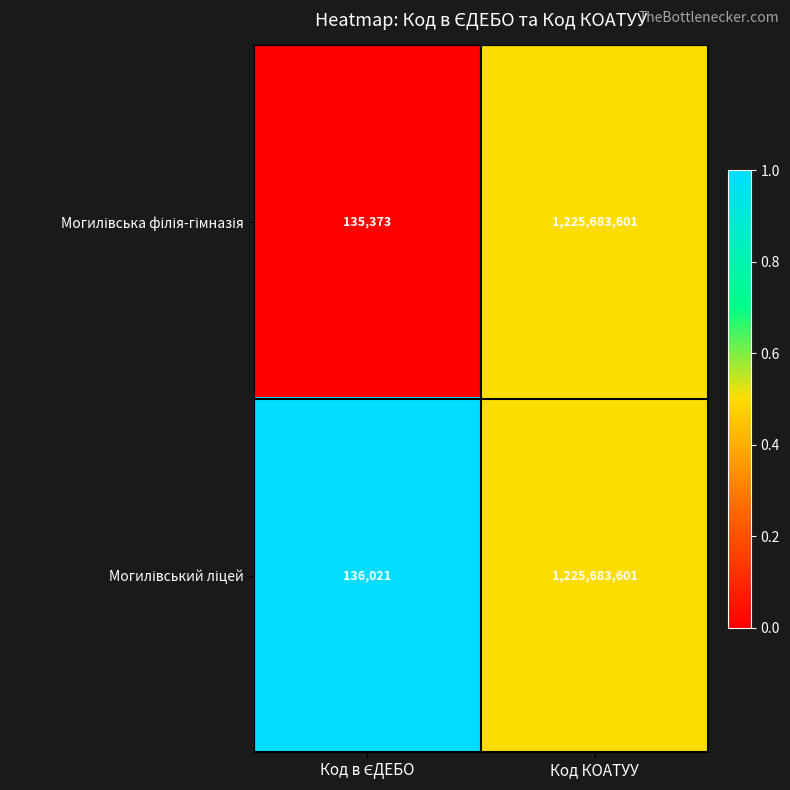

What is the maximum value shown in the chart?

1225683601